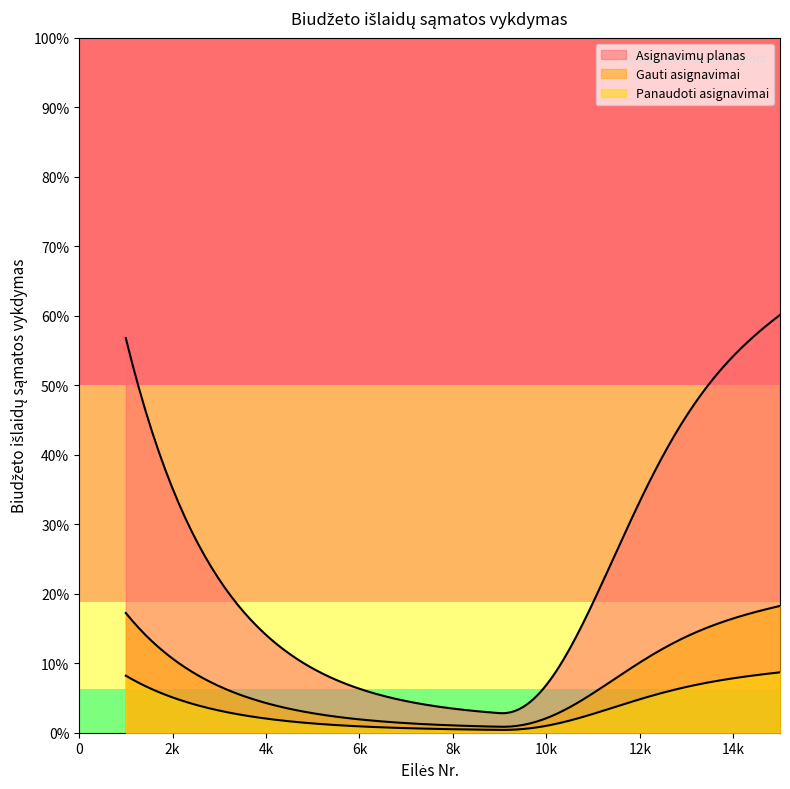

Which series has the largest total across all categories?

Asignavimų planas